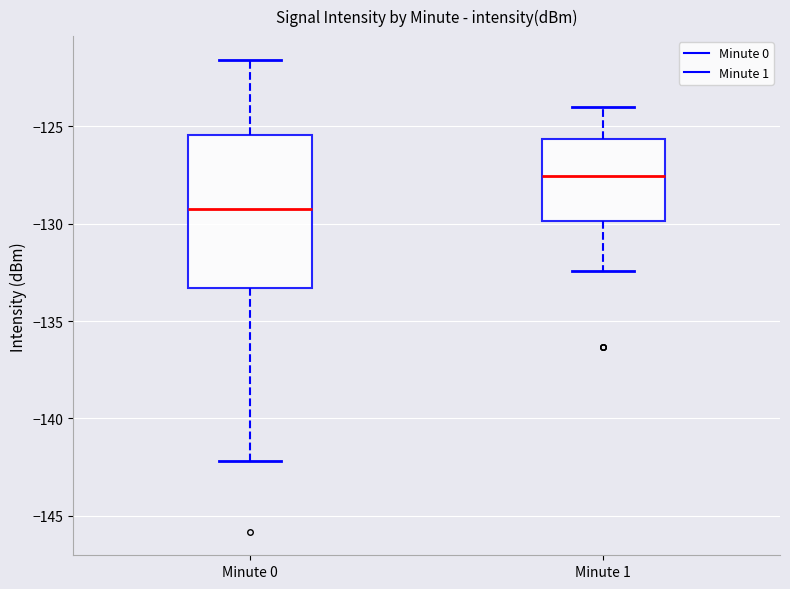

Where does the upper whisker of the box for Minute 0 end on the y-axis? The values are not printed on the chart, so give them approximately, as read against the axis.

-121.5